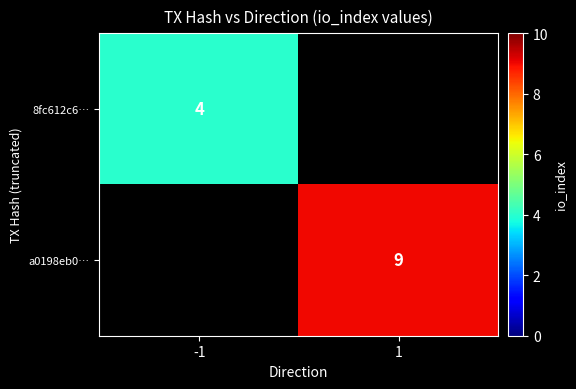

Is the value of a0198eb0… at 1 greater than the value of 8fc612c6… at -1?

Yes